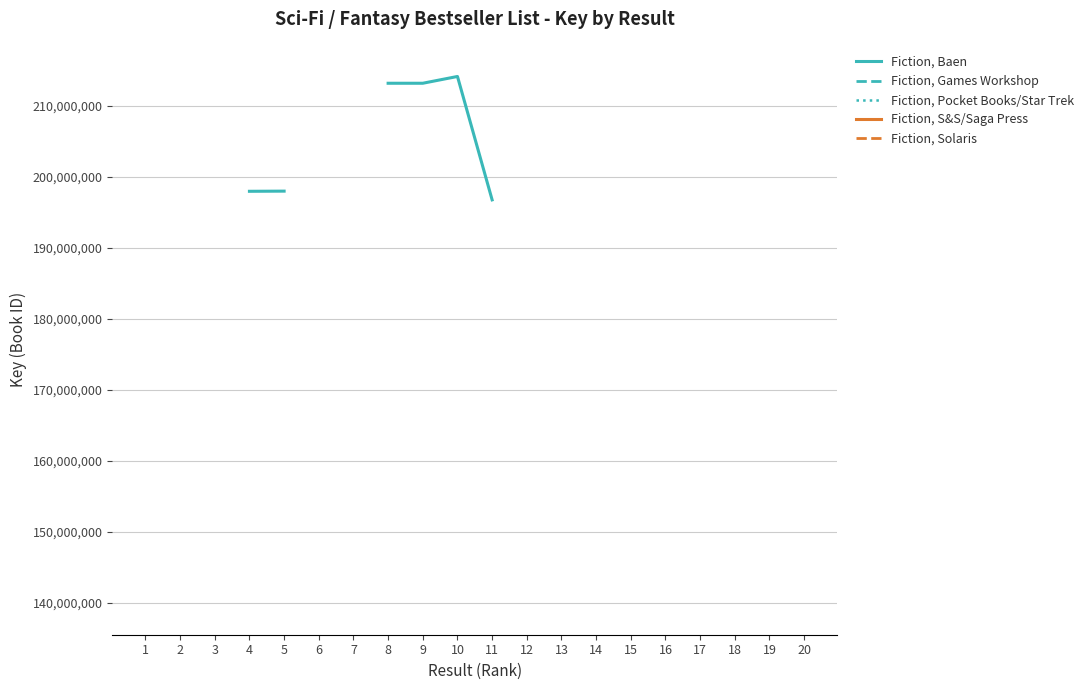

Which category has the highest value in the Fiction, Baen series?

10